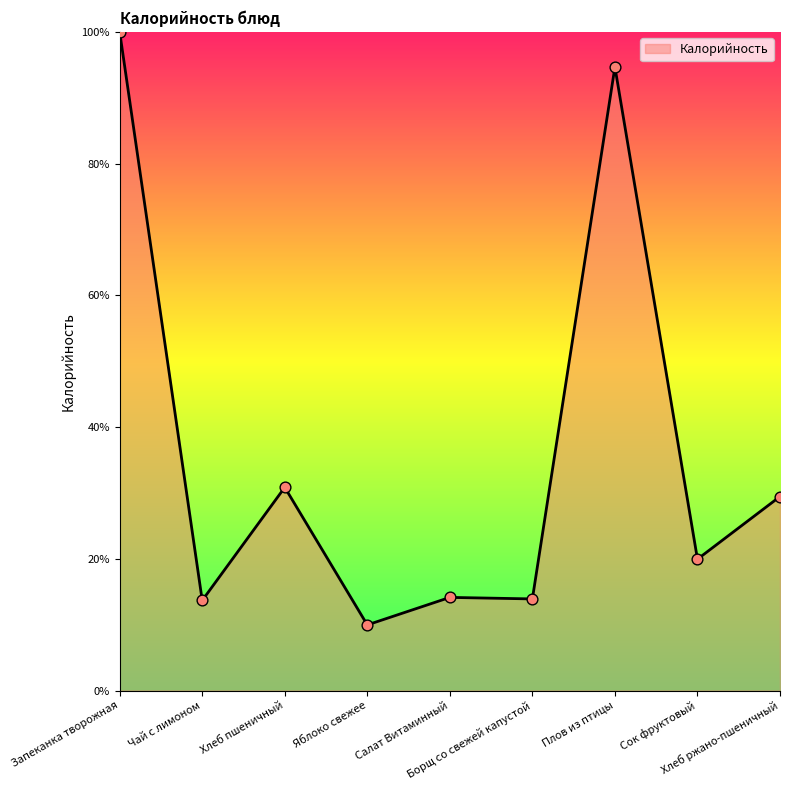

What is the change in value from Яблоко свежее to Салат Витаминный?

+4.2